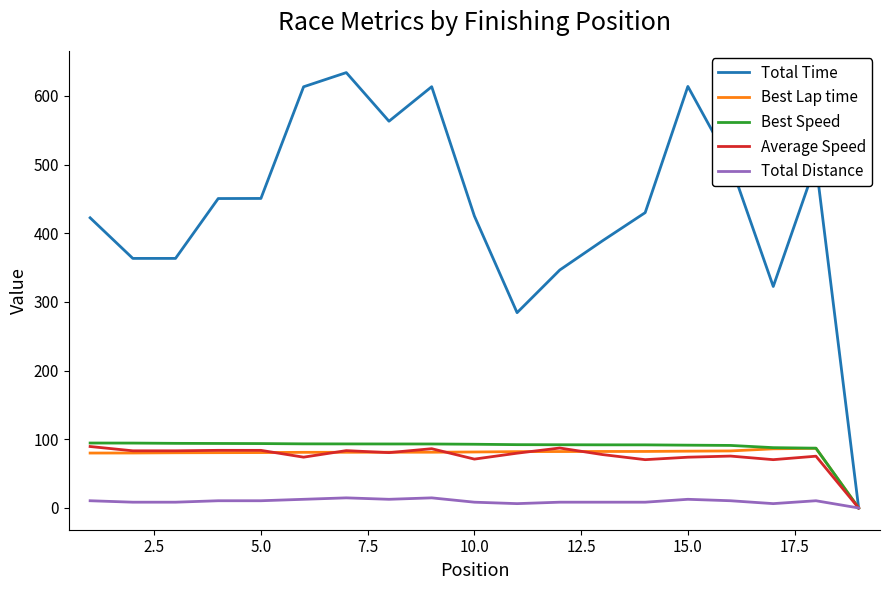

Which series has the largest range (max minus min)?

Total Time